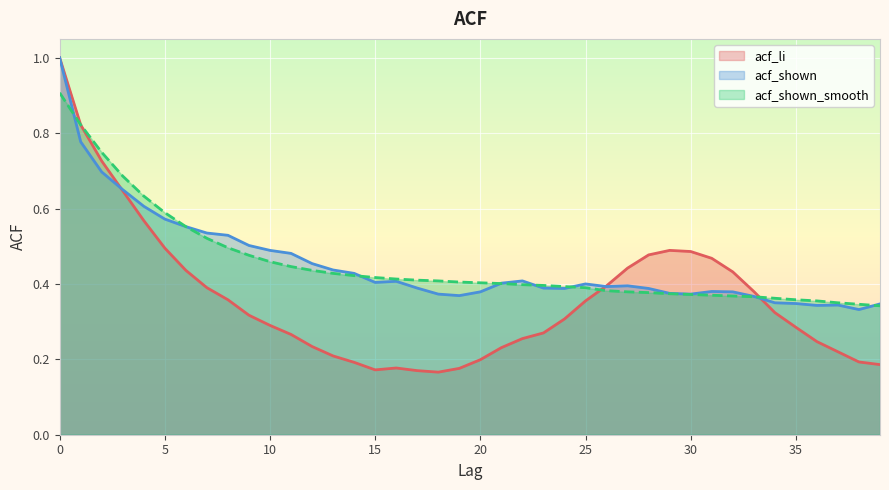

What is the value of the acf_li point at the 32nd from the left?

0.5